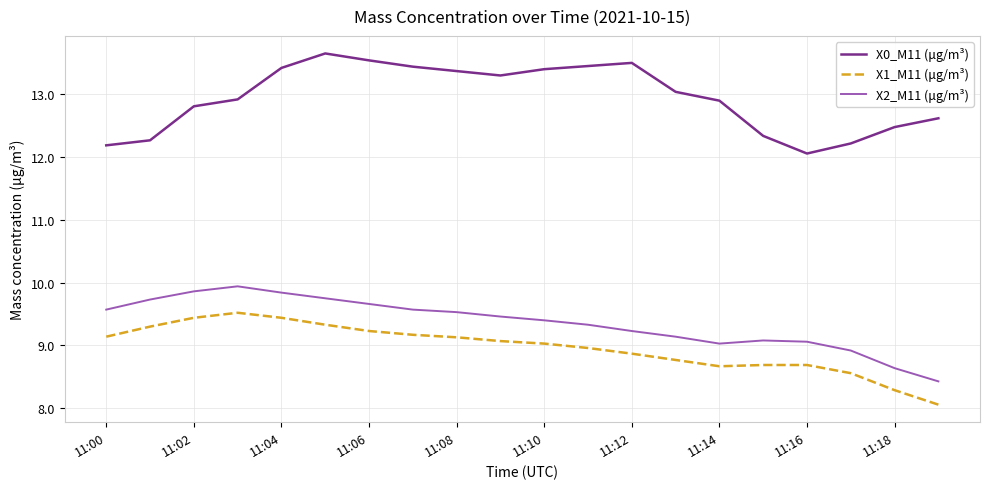

How many interior local valleys does the X0_M11 (μg/m³) series have?

2